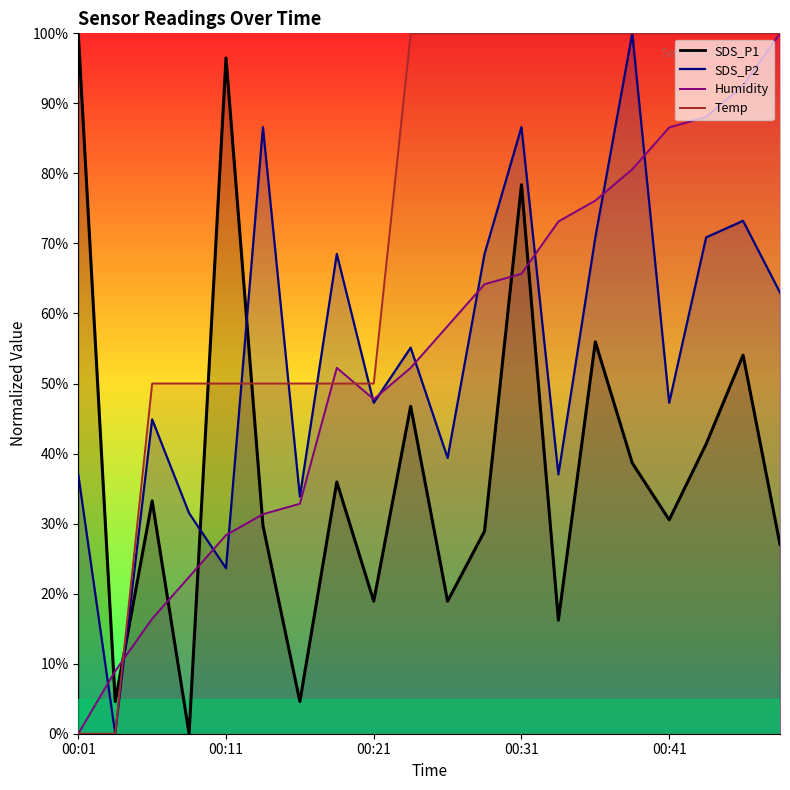

How many positive values does the Humidity series have?

19